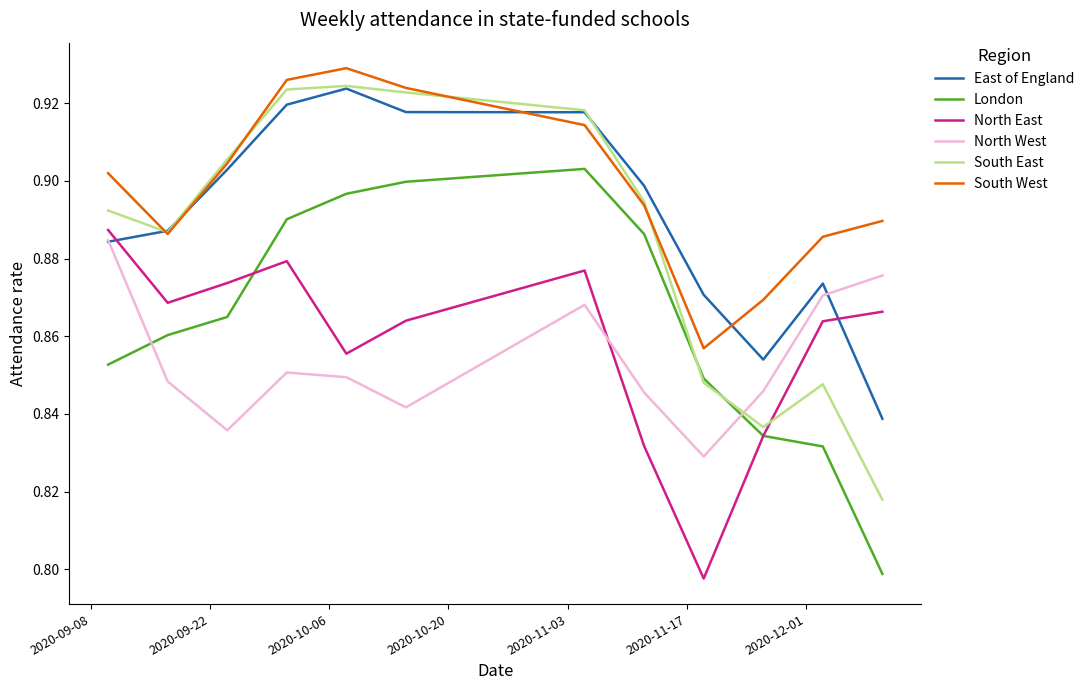

What are all the series names shown in the legend?

East of England, London, North East, North West, South East, South West